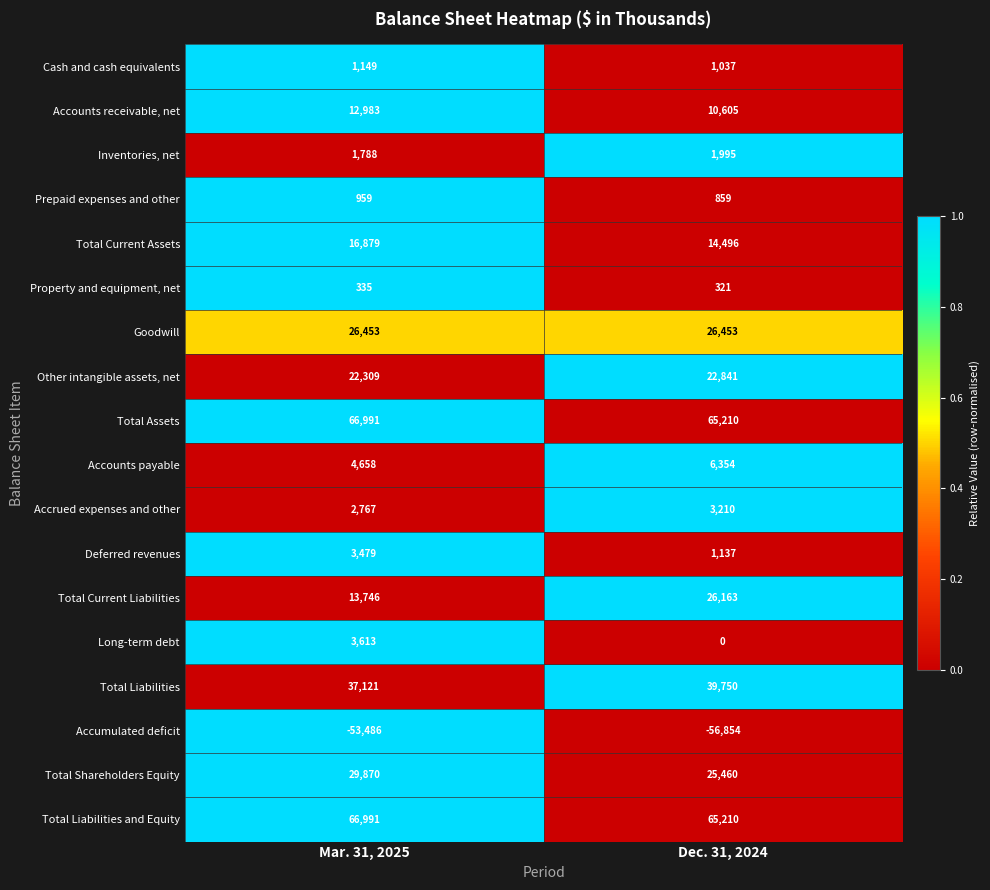

How many categories are shown in the chart?

2